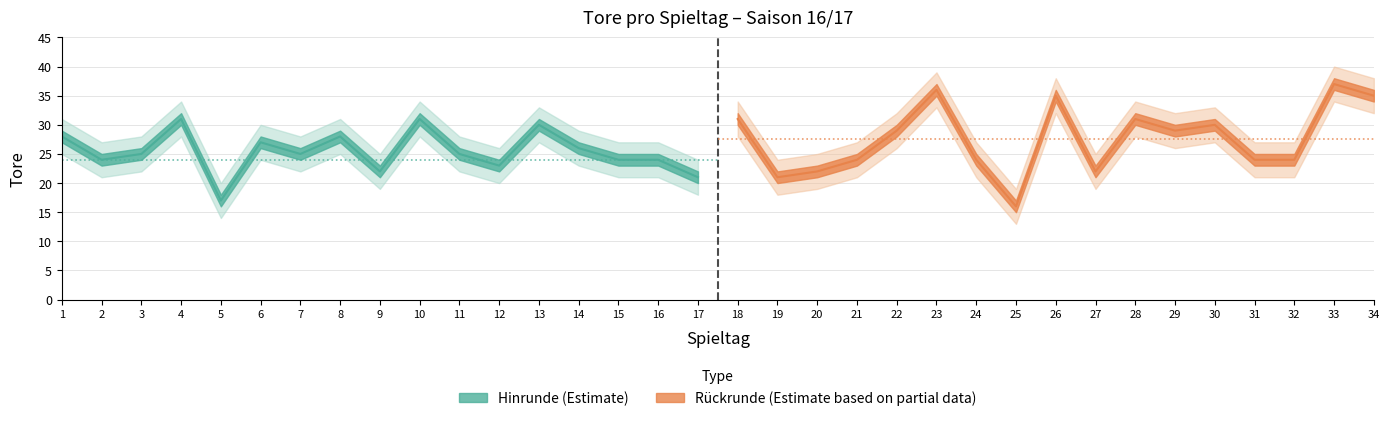

The Hinrunde (Estimate) series shows 30 at 13. True or false?

True